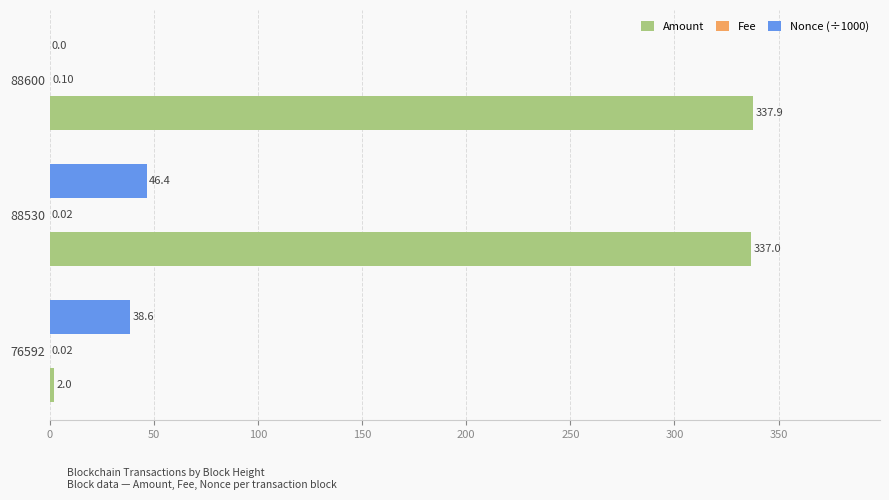

Which series has the largest total across all categories?

Amount